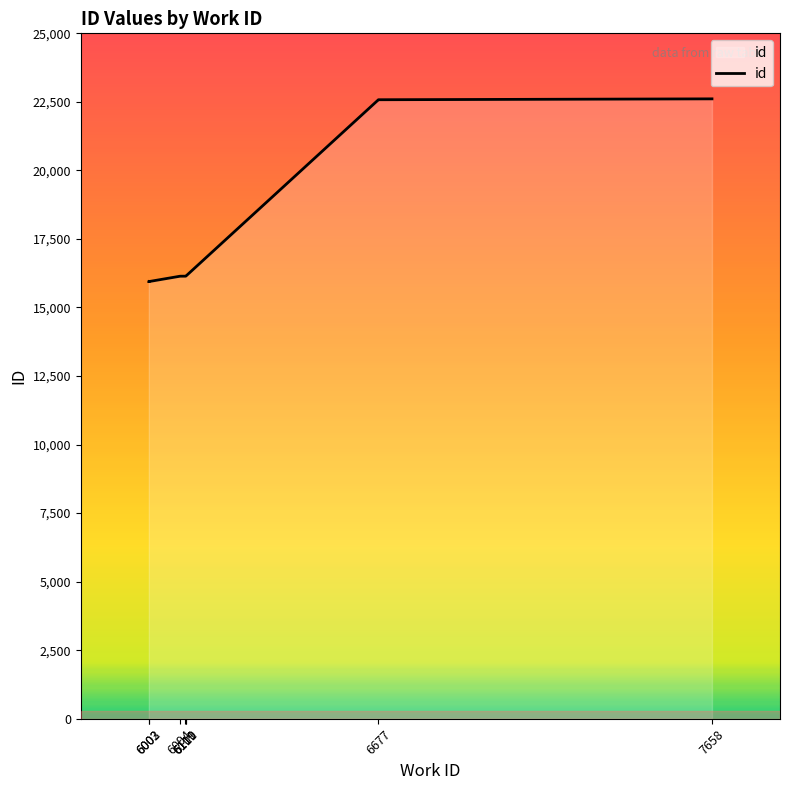

True or false: the data shows 22575 at 6677.

True